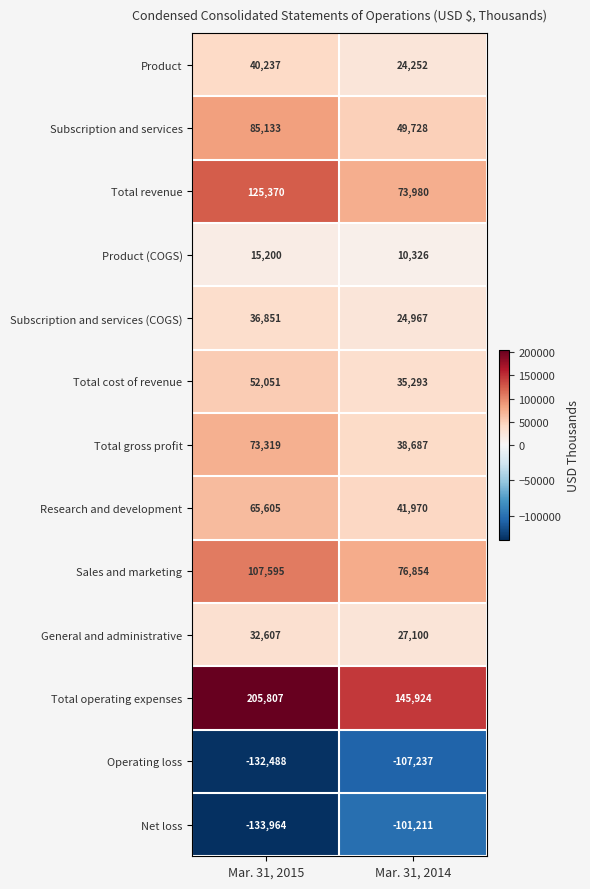

The Product (COGS) series shows 10326 at Mar. 31, 2014. True or false?

True